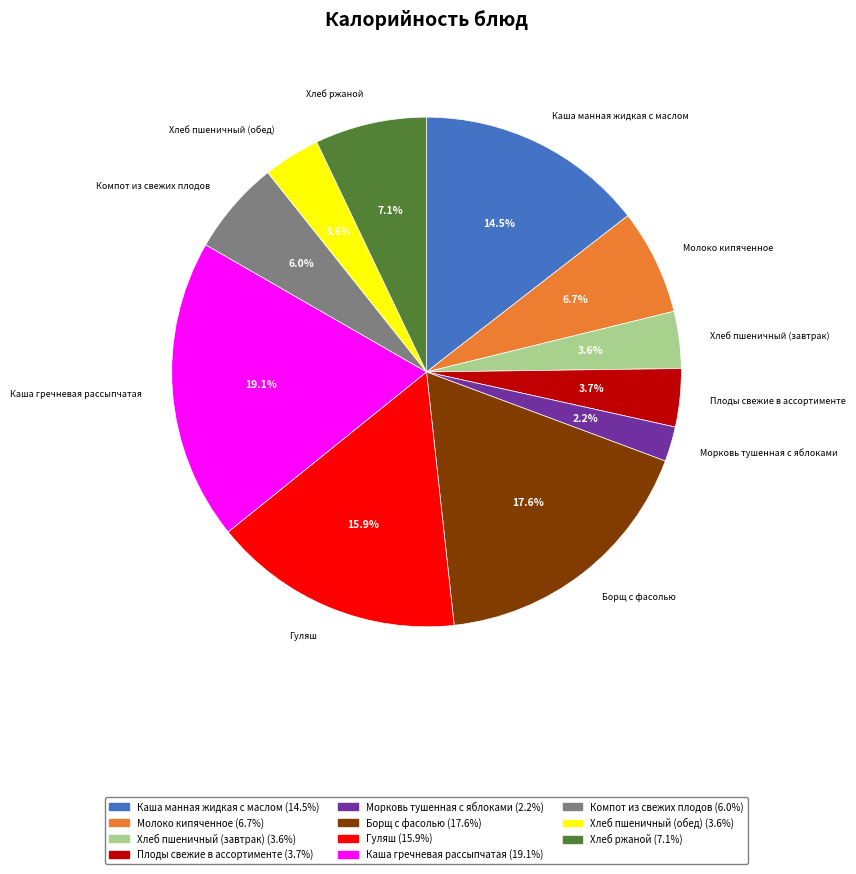

Count the number of slices in the pie.

11